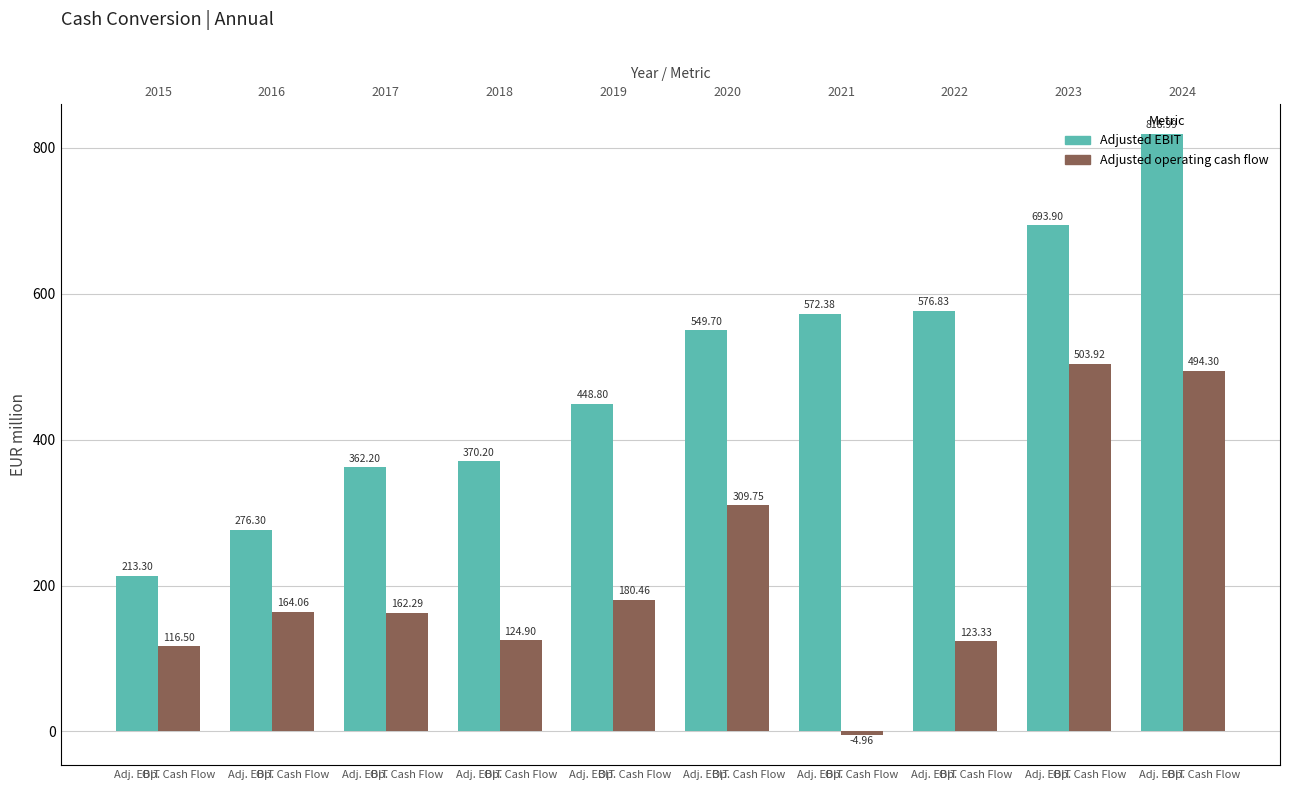

List the series in order of their overall mean, lowest first.

Adjusted operating cash flow, Adjusted EBIT